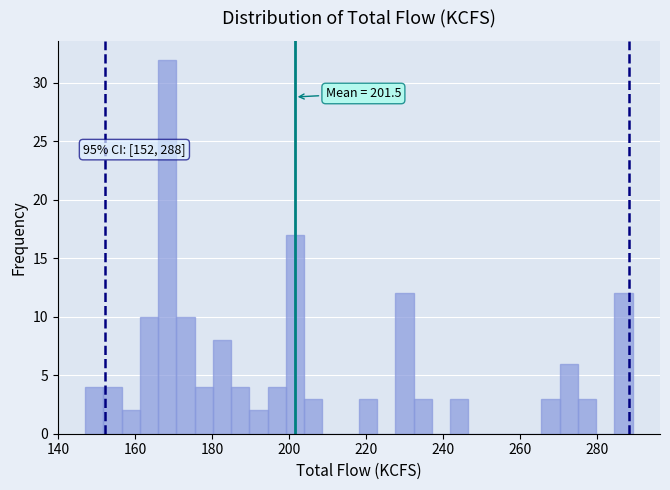

Read against the x-axis, roughly where is the centre of the tallest bar?

168